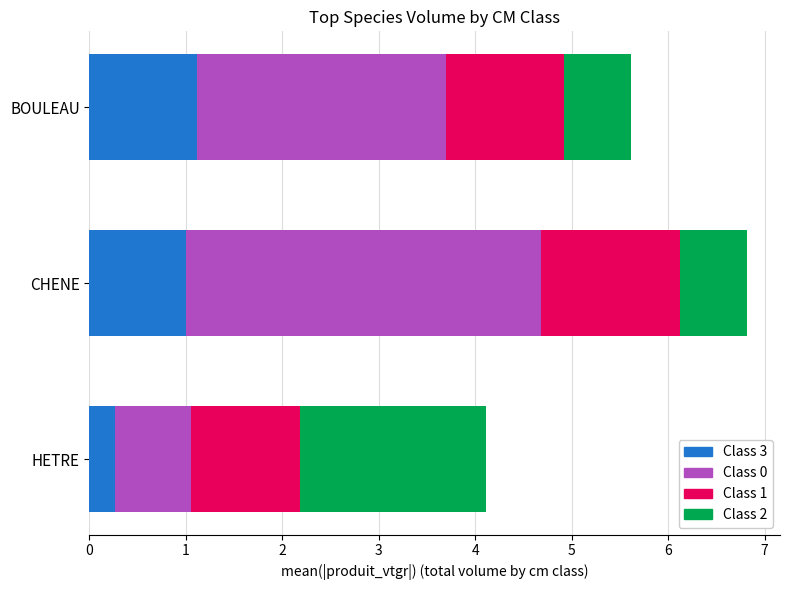

What is the total value across all series at CHENE?

6.8